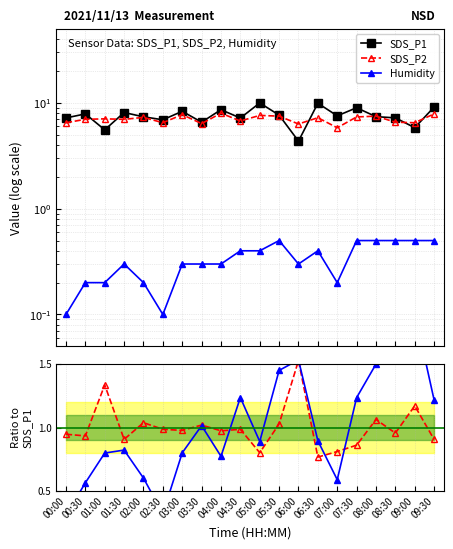

Which series has the largest total across all categories?

SDS_P1